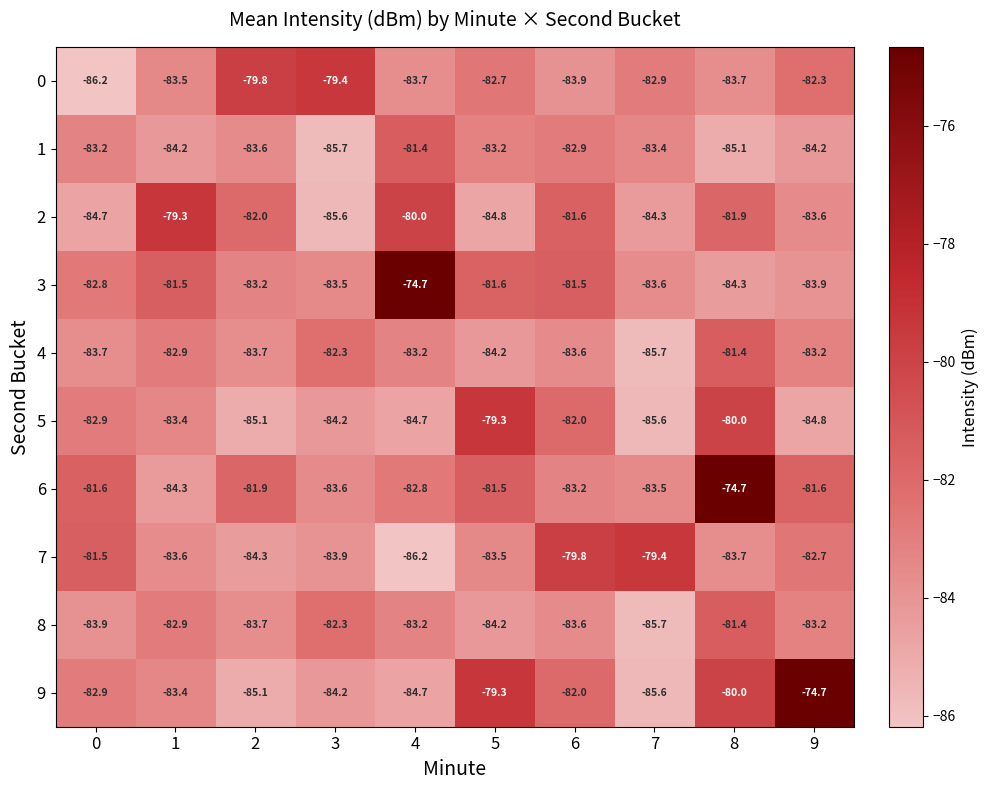

Which series has the largest total across all categories?

6